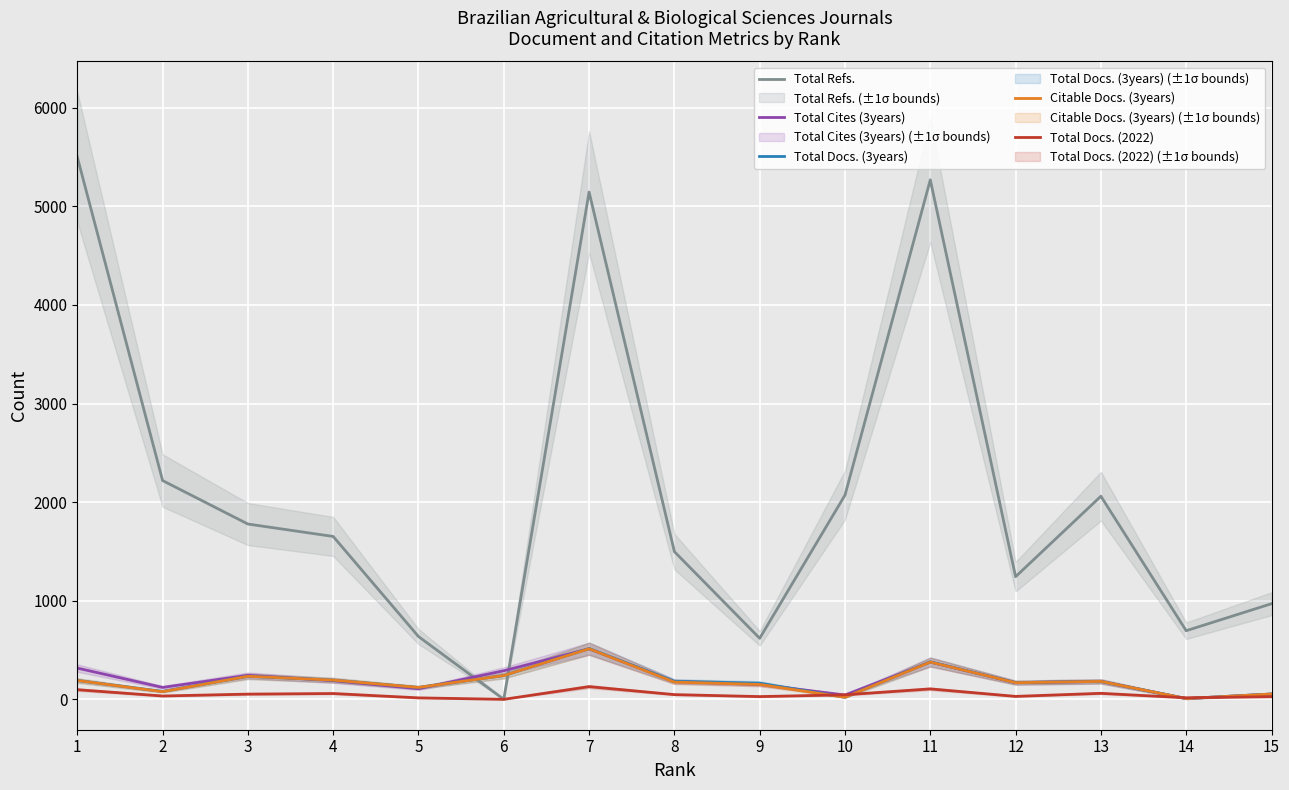

What is the spread (max minus min) of values at 9?

591